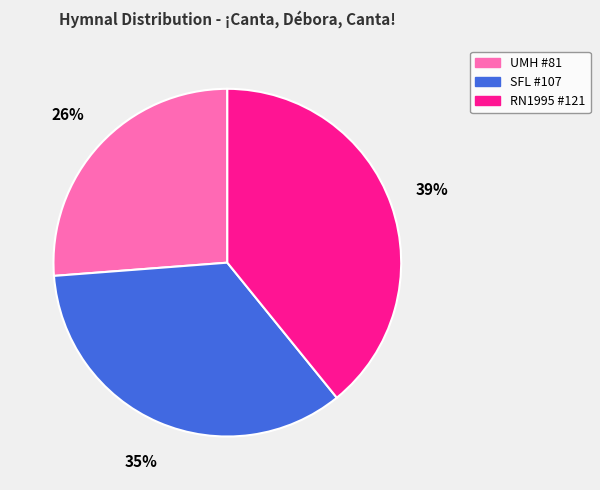

Between RN1995 #121 and SFL #107, which is larger?

RN1995 #121